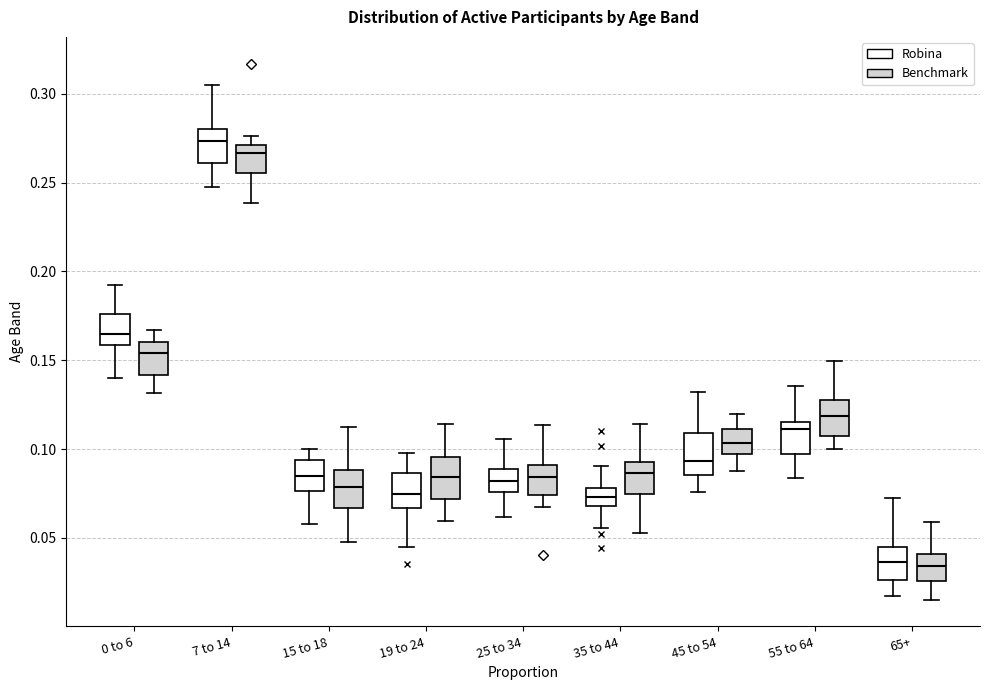

Reading left to right, transcribe this box plot: for each box, give where its median line is, the range the box spans, and where its two whiskers end, as read against the y-axis. The values are not printed on the chart, so give them approximately, as read against the axis.

0 to 6 (Robina): median 0.165, box 0.160 to 0.175, whiskers 0.140 to 0.190
0 to 6 (Benchmark): median 0.155, box 0.140 to 0.160, whiskers 0.130 to 0.165
7 to 14 (Robina): median 0.275, box 0.260 to 0.280, whiskers 0.250 to 0.305
7 to 14 (Benchmark): median 0.265, box 0.255 to 0.270, whiskers 0.240 to 0.275
15 to 18 (Robina): median 0.085, box 0.075 to 0.095, whiskers 0.060 to 0.100
15 to 18 (Benchmark): median 0.080, box 0.065 to 0.090, whiskers 0.045 to 0.115
19 to 24 (Robina): median 0.075, box 0.065 to 0.085, whiskers 0.045 to 0.100
19 to 24 (Benchmark): median 0.085, box 0.070 to 0.095, whiskers 0.060 to 0.115
25 to 34 (Robina): median 0.080, box 0.075 to 0.090, whiskers 0.060 to 0.105
25 to 34 (Benchmark): median 0.085, box 0.075 to 0.090, whiskers 0.065 to 0.115
35 to 44 (Robina): median 0.075, box 0.070 to 0.080, whiskers 0.055 to 0.090
35 to 44 (Benchmark): median 0.085, box 0.075 to 0.095, whiskers 0.055 to 0.115
45 to 54 (Robina): median 0.095, box 0.085 to 0.110, whiskers 0.075 to 0.130
45 to 54 (Benchmark): median 0.105, box 0.095 to 0.110, whiskers 0.090 to 0.120
55 to 64 (Robina): median 0.110, box 0.095 to 0.115, whiskers 0.085 to 0.135
55 to 64 (Benchmark): median 0.120, box 0.105 to 0.125, whiskers 0.100 to 0.150
65+ (Robina): median 0.035, box 0.025 to 0.045, whiskers 0.015 to 0.075
65+ (Benchmark): median 0.035, box 0.025 to 0.040, whiskers 0.015 to 0.060